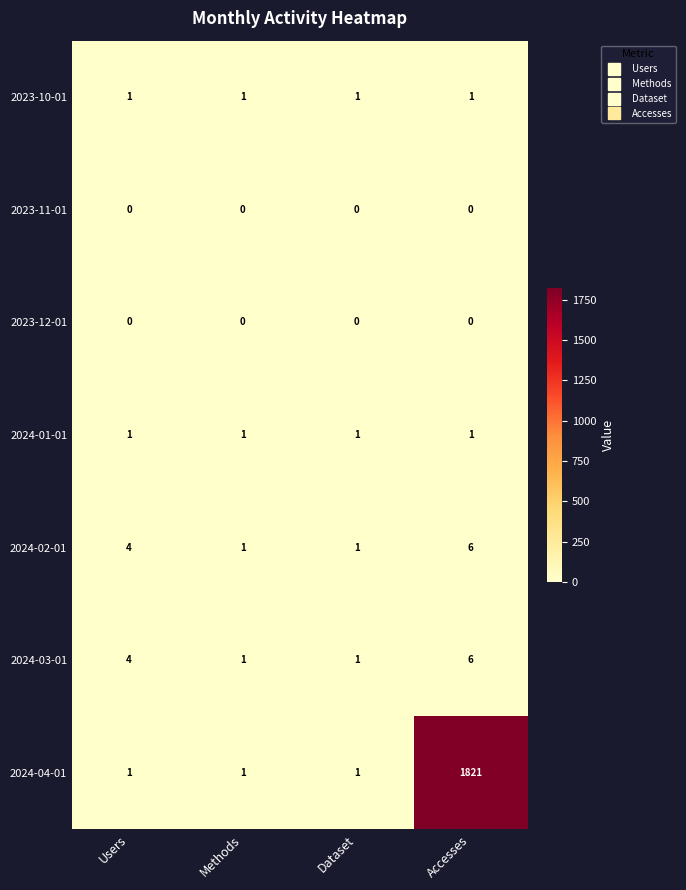

Reading left to right, transcribe all the data shown in this chart.

2023-10-01: Users=1	Methods=1	Dataset=1	Accesses=1
2023-11-01: Users=0	Methods=0	Dataset=0	Accesses=0
2023-12-01: Users=0	Methods=0	Dataset=0	Accesses=0
2024-01-01: Users=1	Methods=1	Dataset=1	Accesses=1
2024-02-01: Users=4	Methods=1	Dataset=1	Accesses=6
2024-03-01: Users=4	Methods=1	Dataset=1	Accesses=6
2024-04-01: Users=1	Methods=1	Dataset=1	Accesses=1821